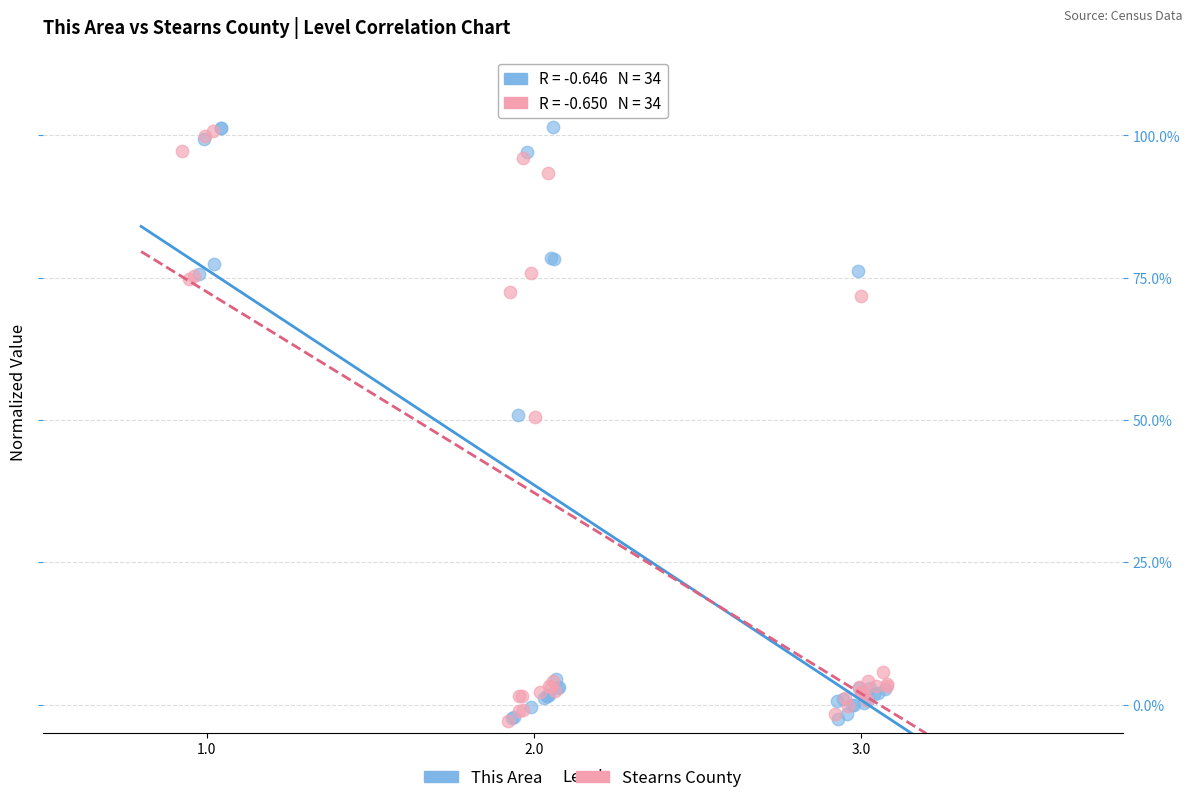

What are all the series names shown in the legend?

This Area, Stearns County